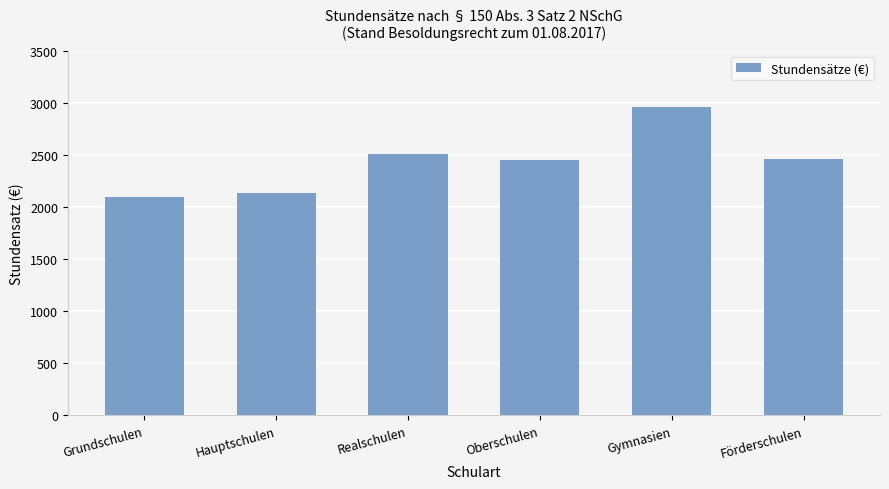

What is the difference between the maximum and minimum values?

865.1